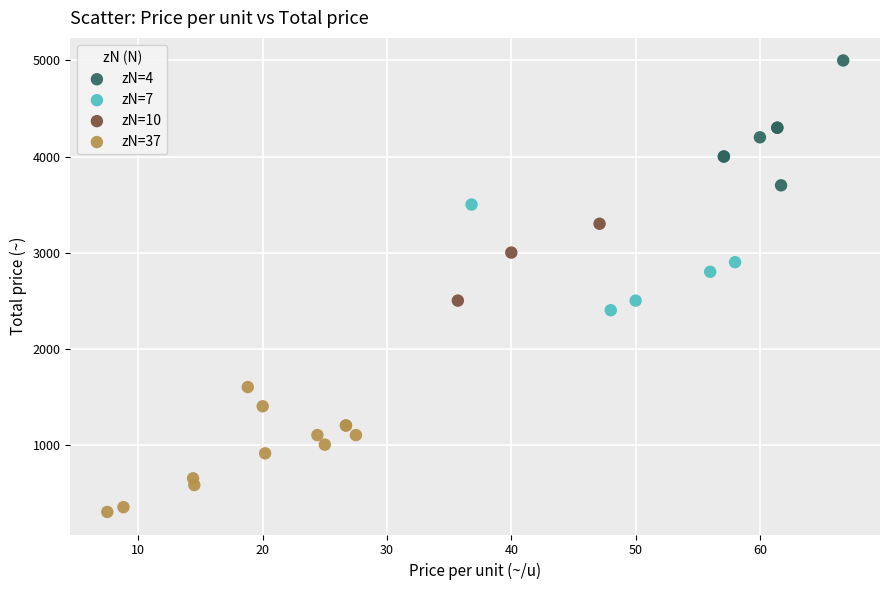

Which series contains the highest Y value?

zN=4